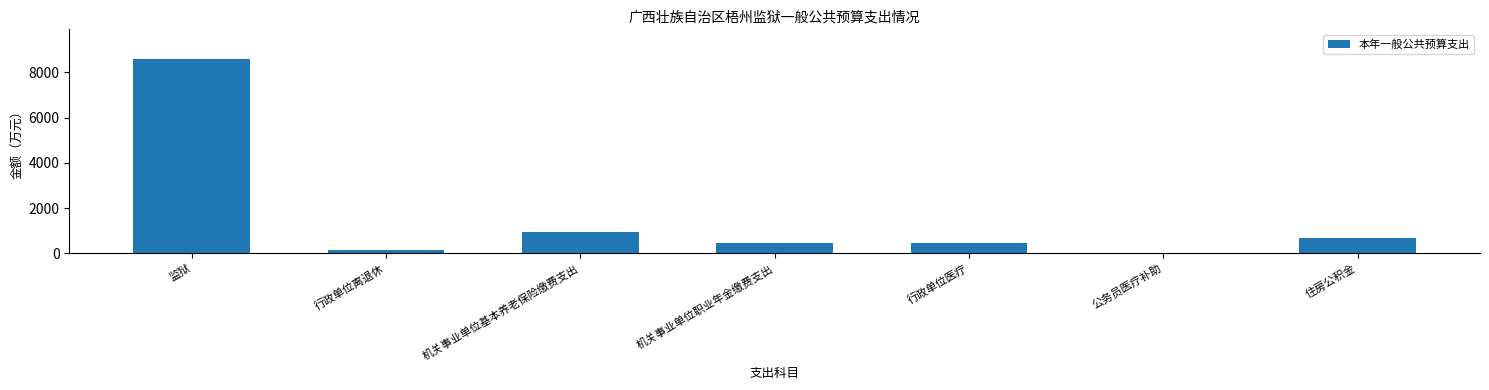

What is the sum of all values?

11314.2